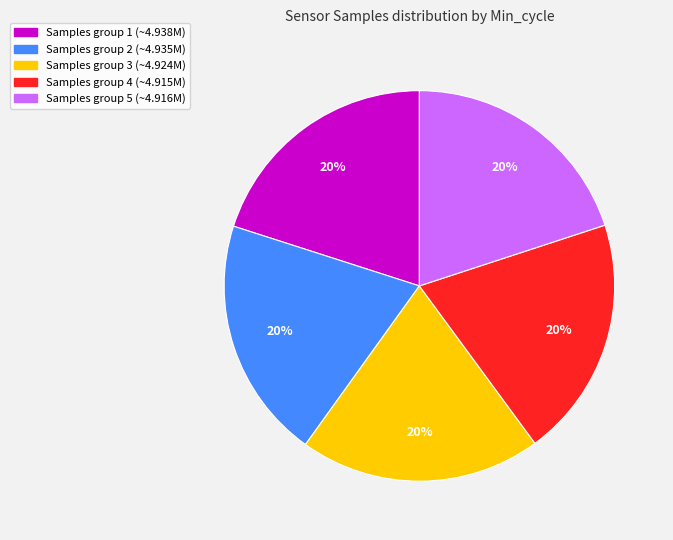

The Samples group 4 (~4.915M) slice represents 20% of the pie. True or false?

True